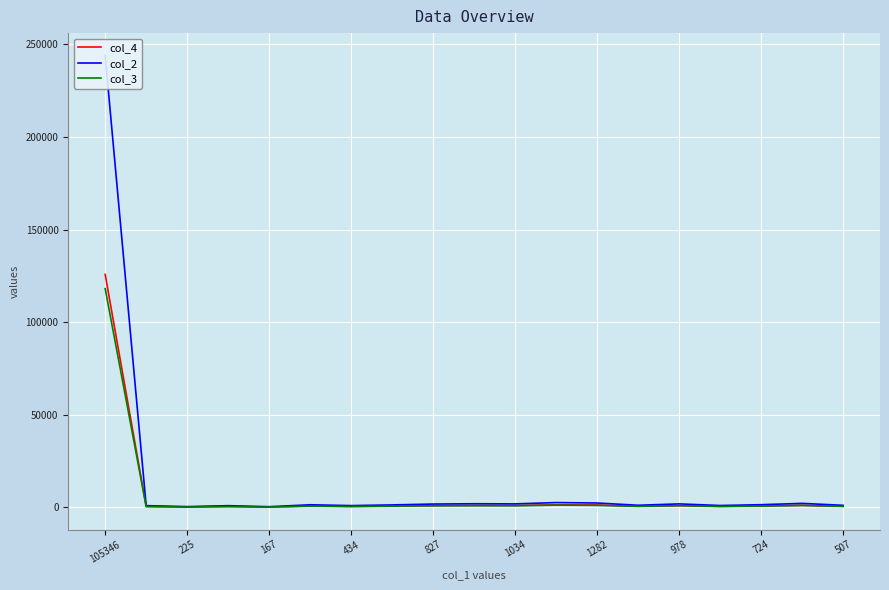

What is the label of the 19th point from the right?

105346